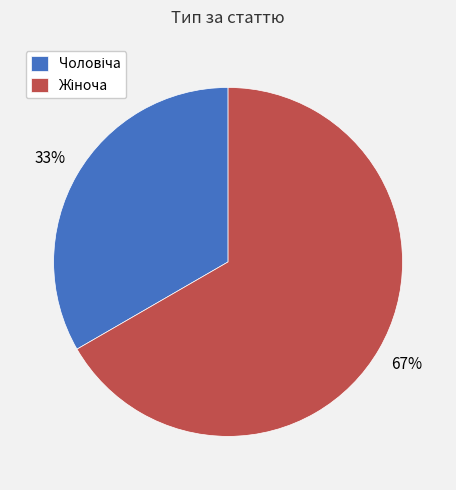

Is there a majority slice in this chart?

Yes